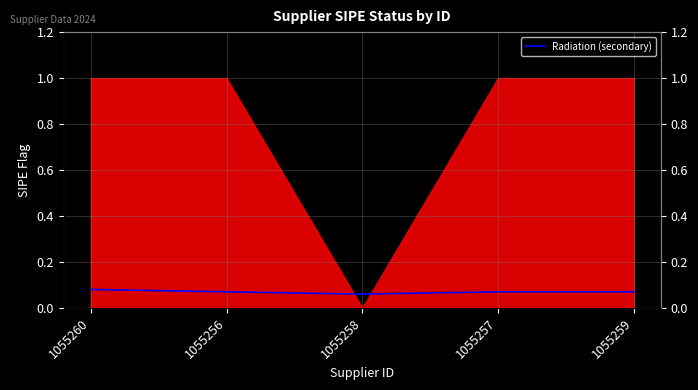

Does the chart display data point markers on the line(s)?

No